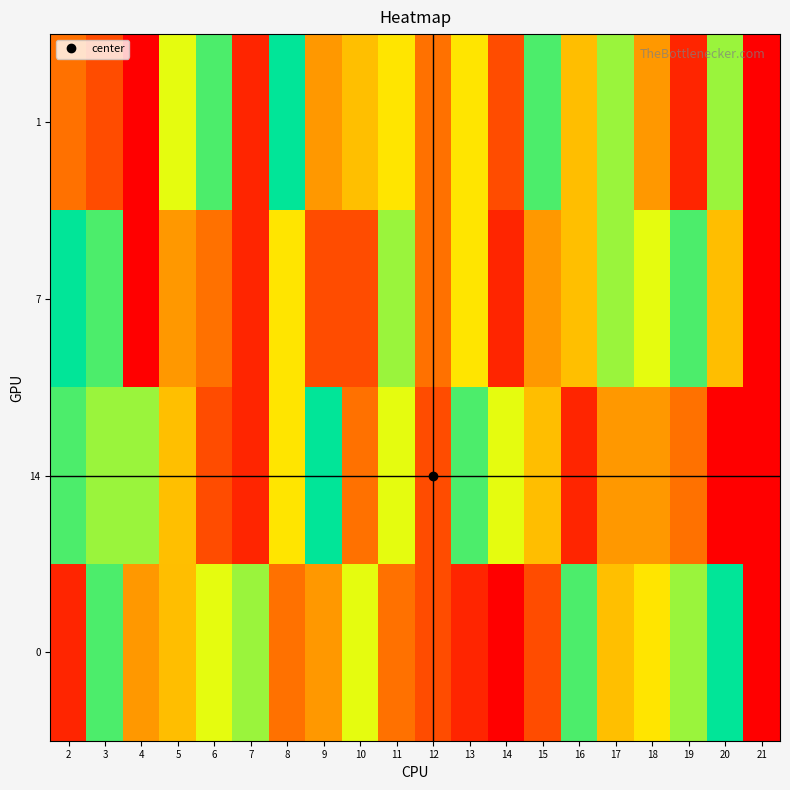

How many categories are shown in the chart?

20